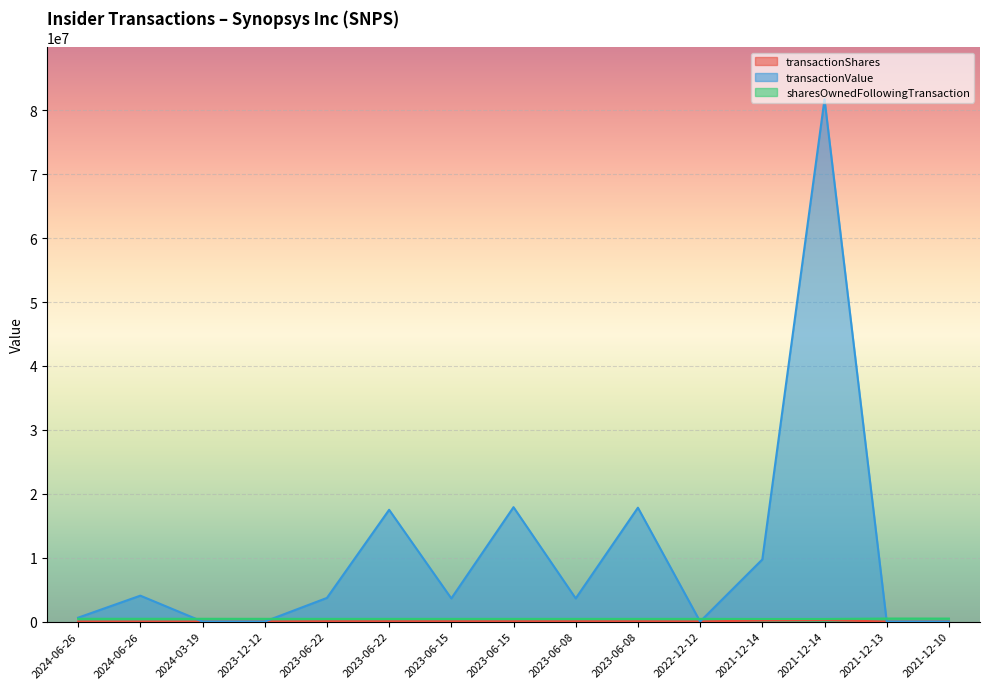

The sharesOwnedFollowingTransaction series shows 404270 at 2021-12-14. True or false?

True